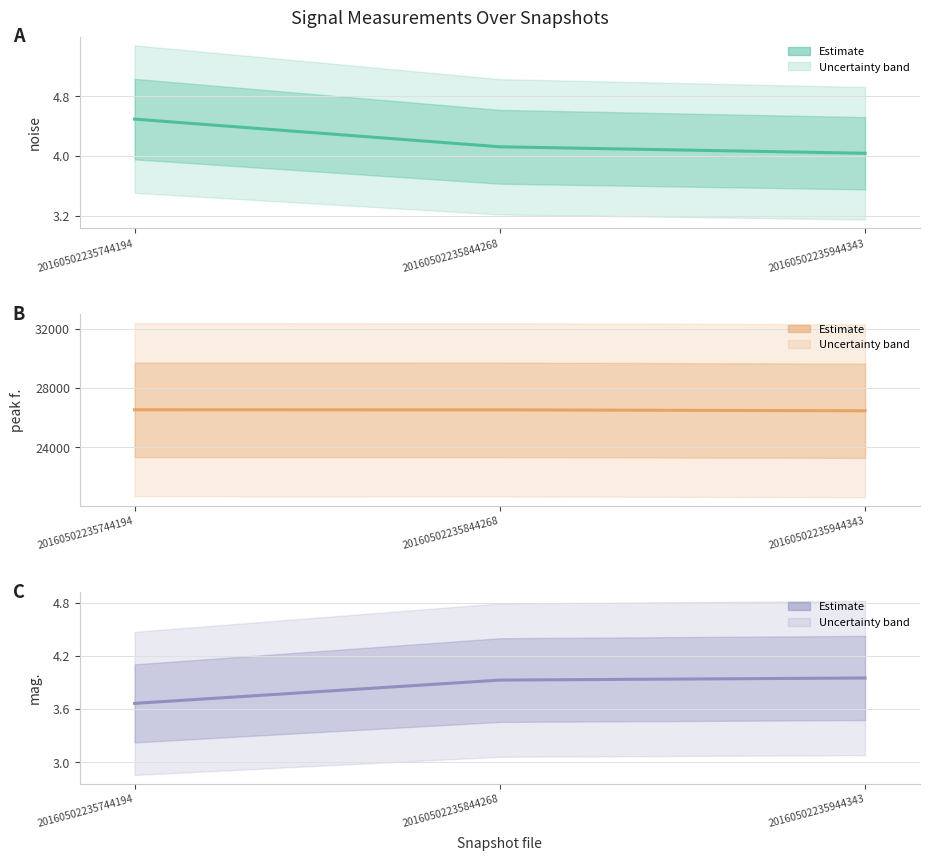

Where is noise nearest to the value 4?

20160502235944343